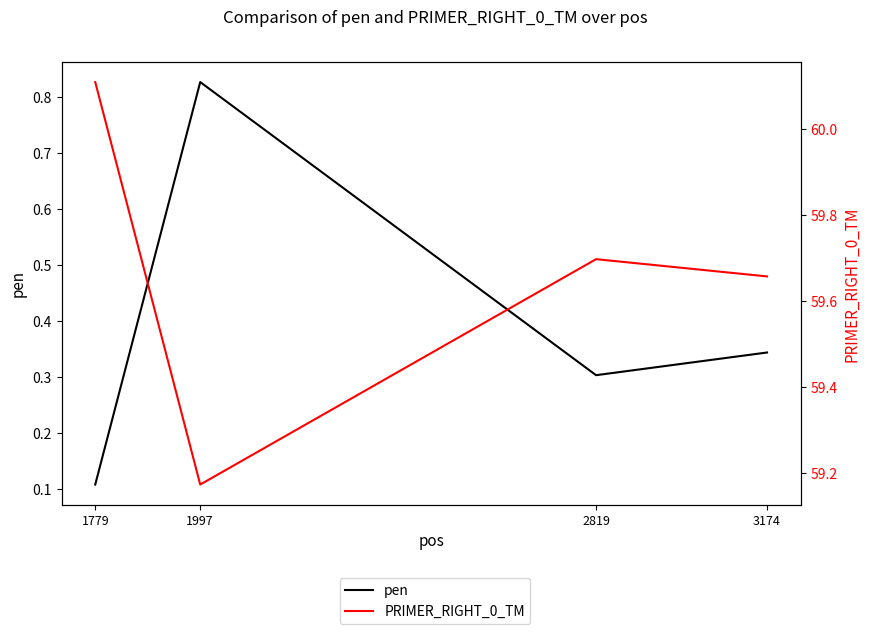

What is the sum of the PRIMER_RIGHT_0_TM values at 1997 and 2819?

118.9